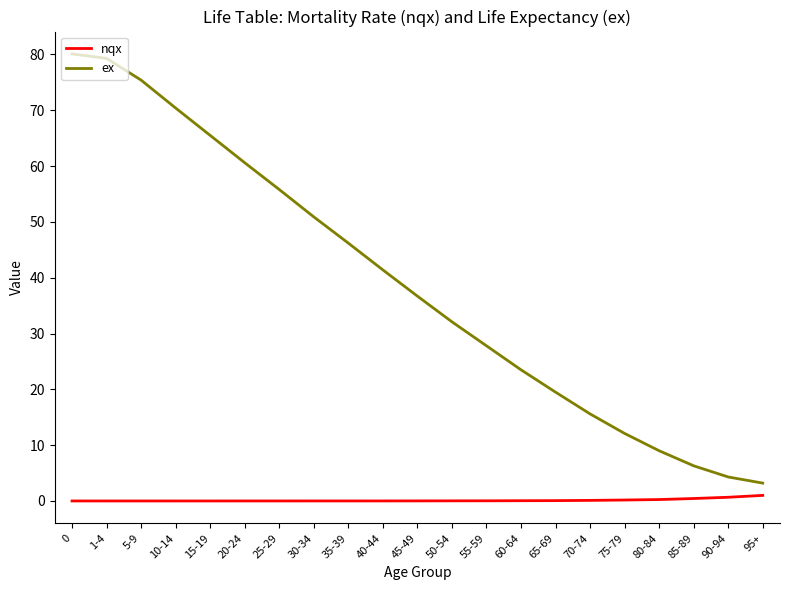

Where is ex nearest to the value 41?

40-44